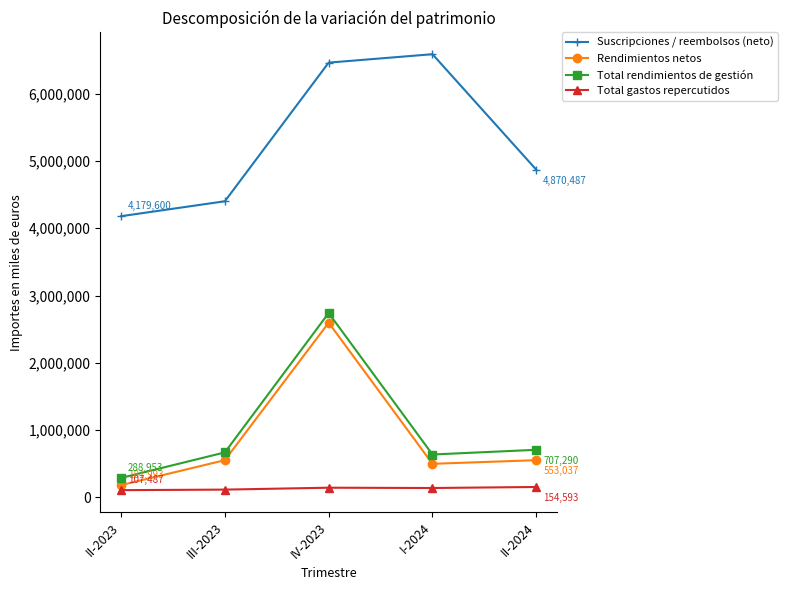

True or false: Total gastos repercutidos and Rendimientos netos intersect in this chart.

False